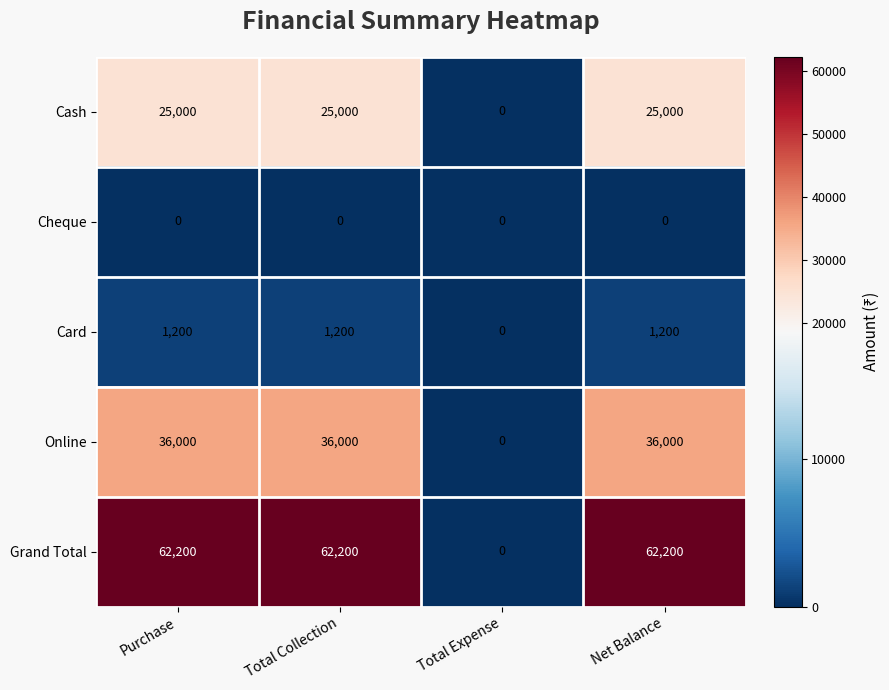

Is it true that Card equals 1200 at Total Collection?

True